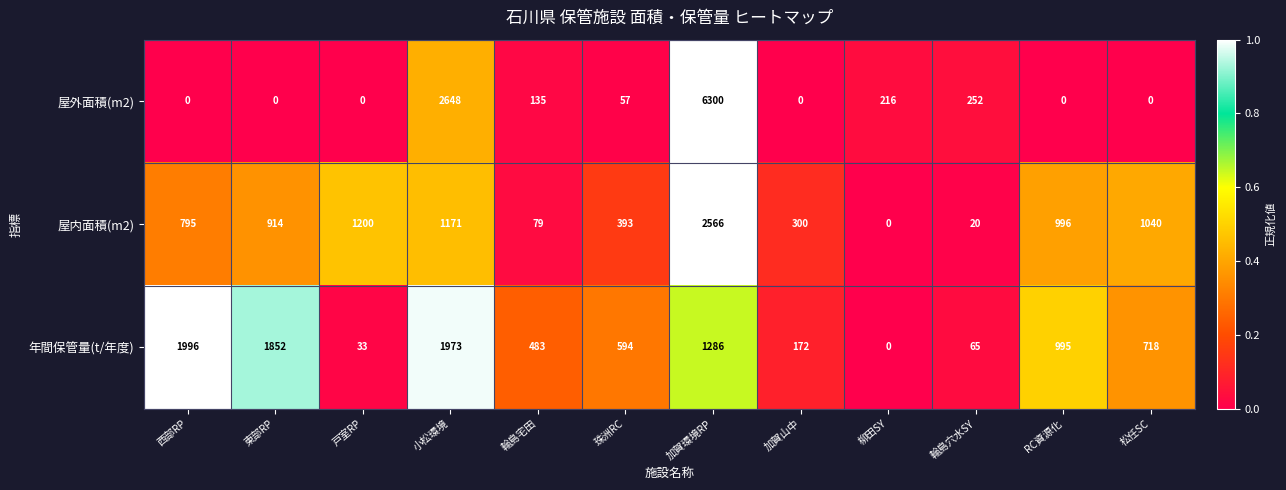

At which category is the sum across all series the highest?

加賀環境RP